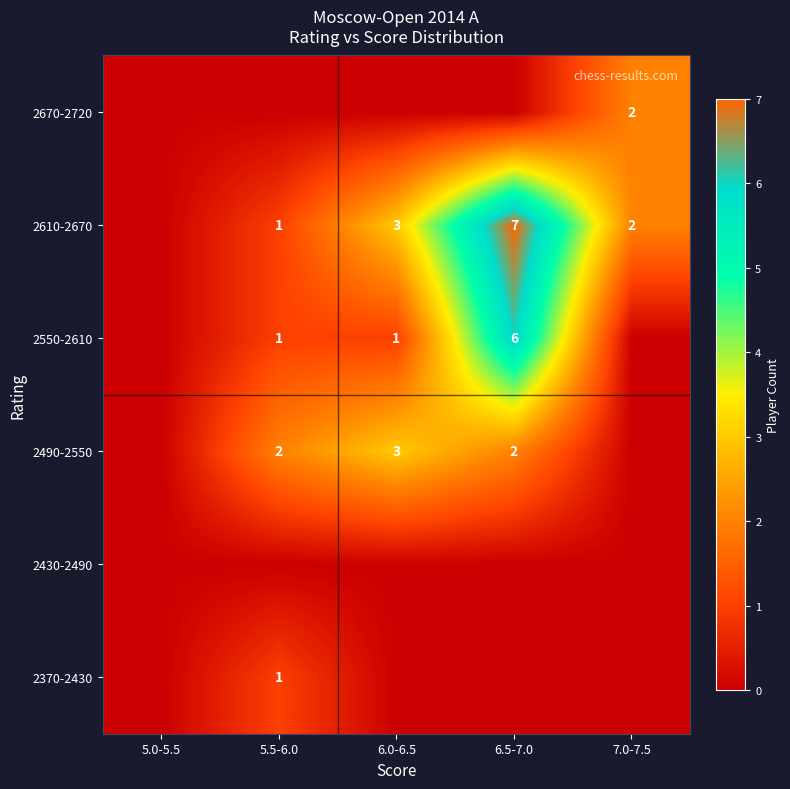

True or false: 2370-2430 has a value of 1 at 5.5-6.0.

True